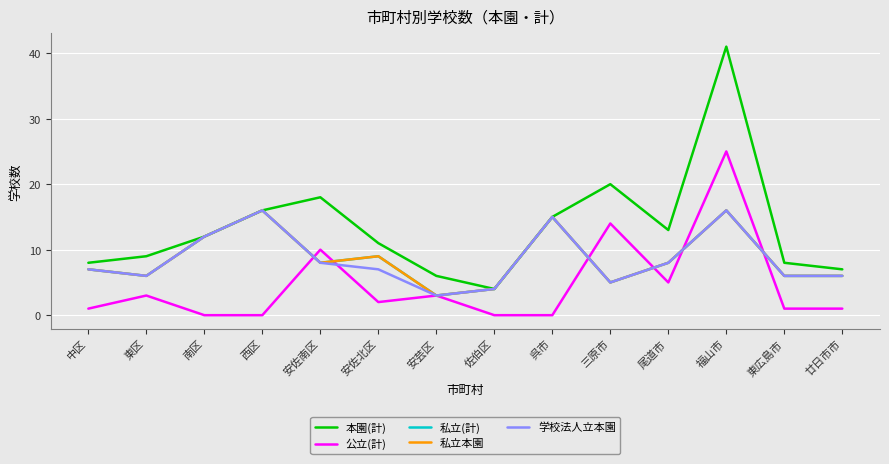

True or false: 公立(計) has more than 0 interior local peaks.

True